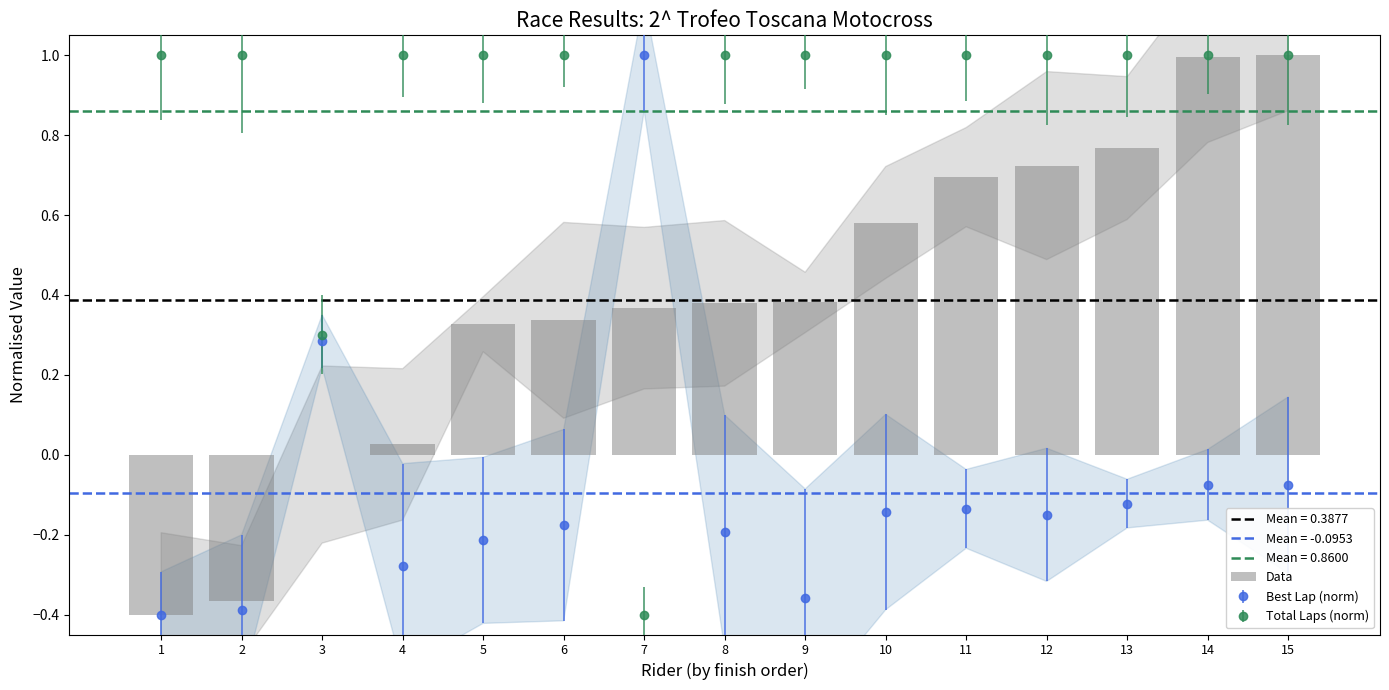

What is the value of the 9th bar from the left?

0.4